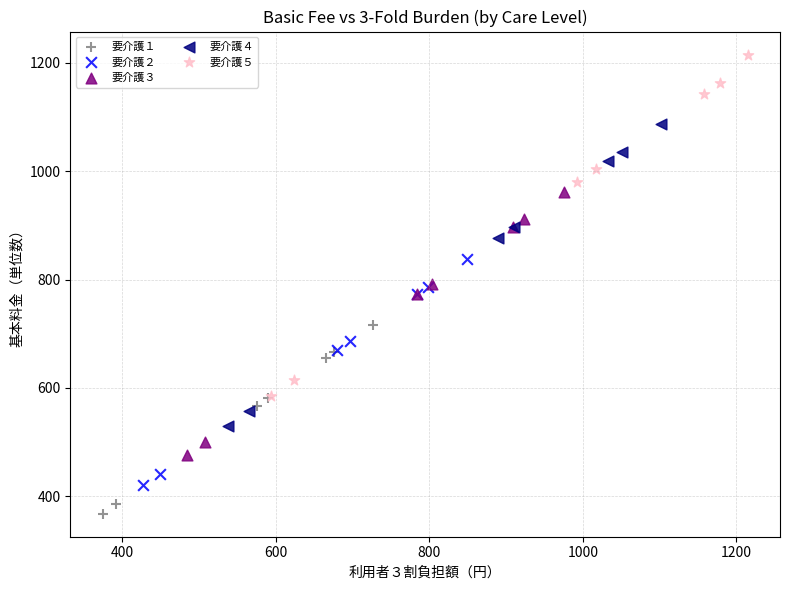

What are all the series names shown in the legend?

要介護１, 要介護２, 要介護３, 要介護４, 要介護５